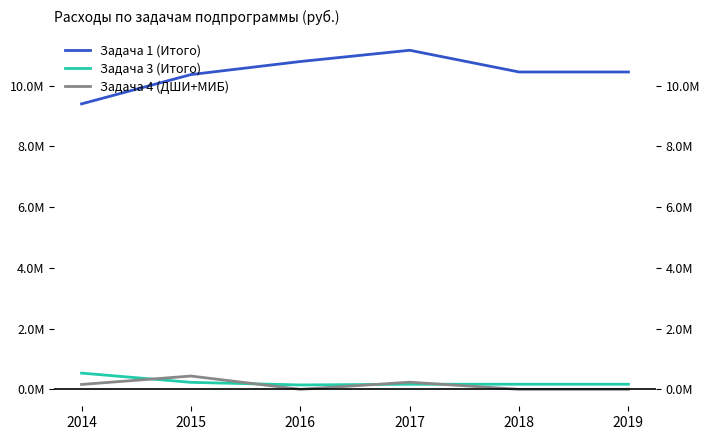

Which series has the largest range (max minus min)?

Задача 1 (Итого)